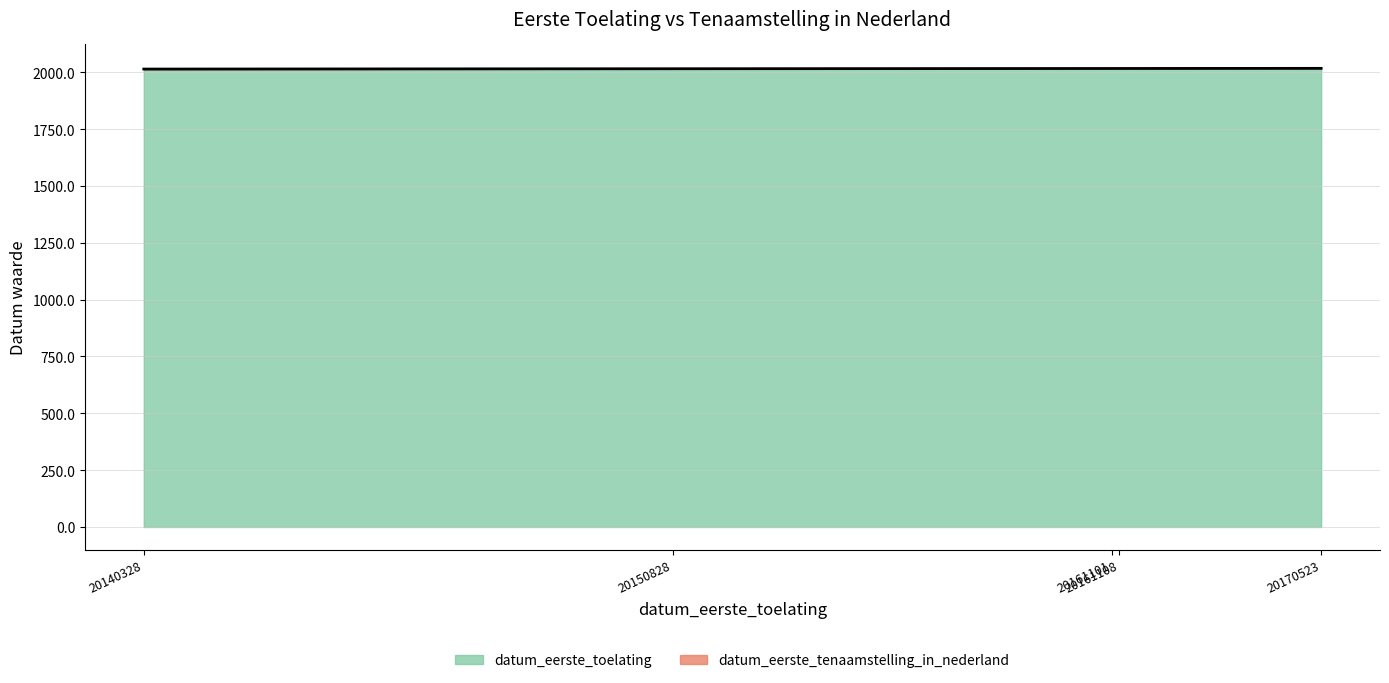

Is it true that the value at 20170523 is 3587.6?

False